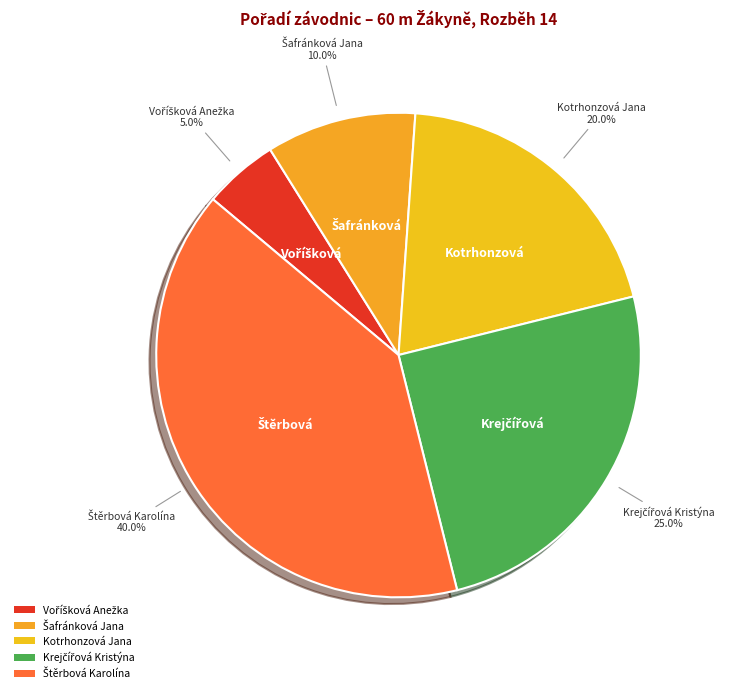

Does any single category account for the majority?

No